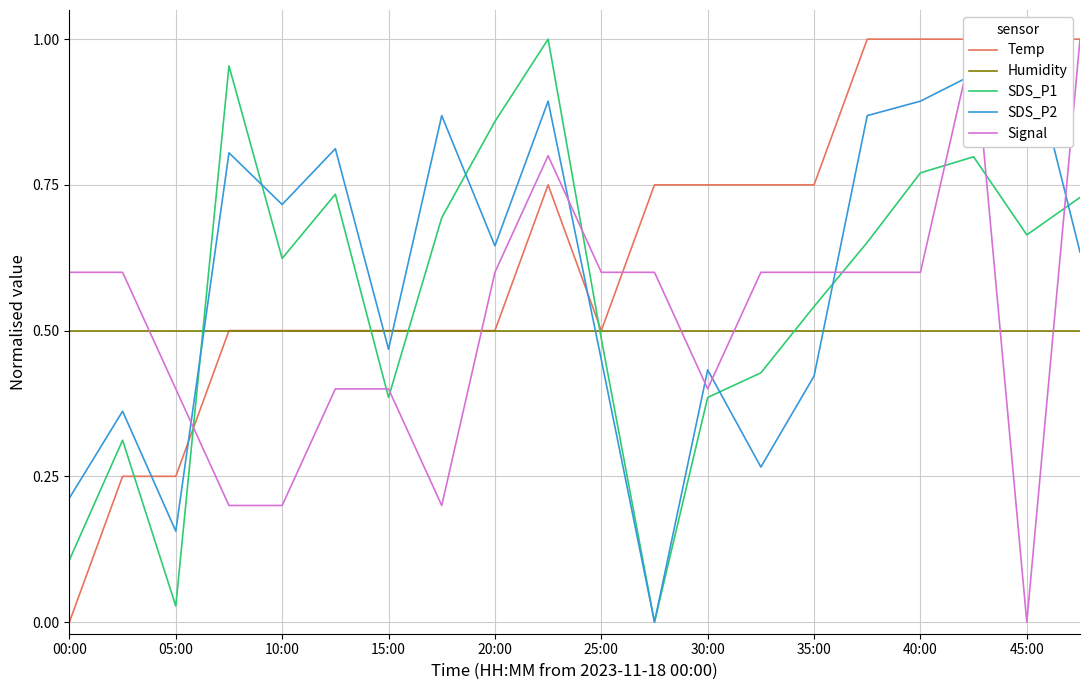

What is the value of the Humidity point at the 9th from the left?

0.5